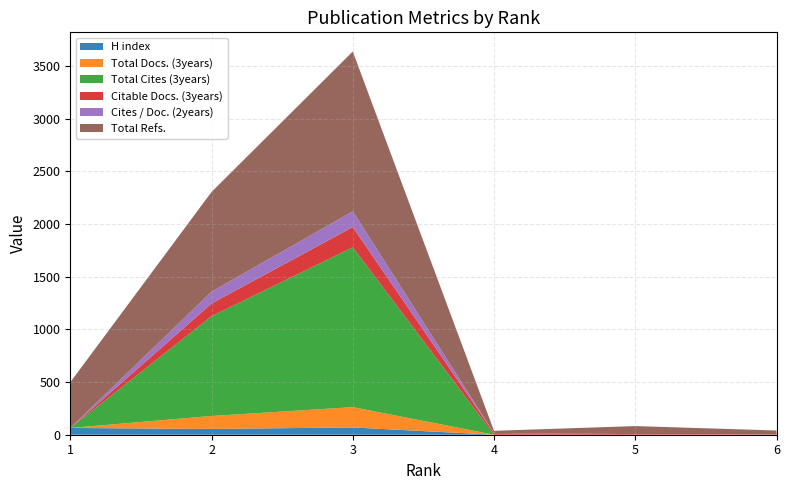

Reading left to right, what are all the values shown in this chart?

H index: 6=0	5=0	4=0	3=69	2=55	1=64
Total Docs. (3years): 6=0	5=0	4=0	3=193	2=123	1=0
Total Cites (3years): 6=0	5=0	4=0	3=1518	2=947	1=0
Citable Docs. (3years): 6=4	5=6	4=15	3=192	2=121	1=0
Cites / Doc. (2years): 6=0	5=0	4=0	3=149	2=112	1=0
Total Refs.: 6=36	5=76	4=22	3=1518	2=947	1=434